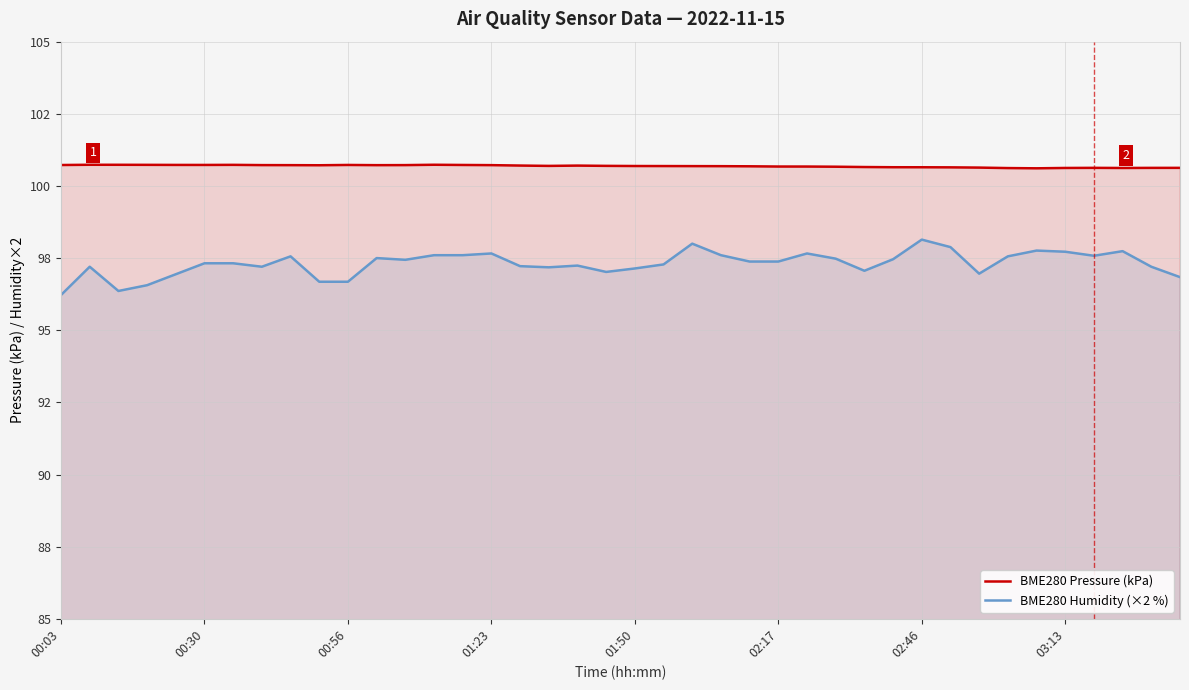

Does the chart have visible grid lines?

Yes